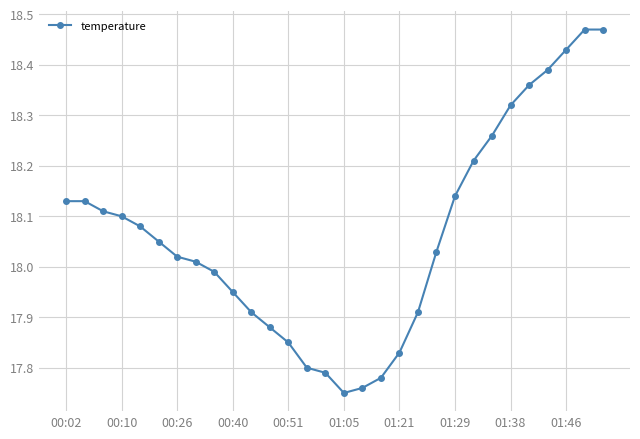

What is the difference between the second highest and minimum values?

0.7